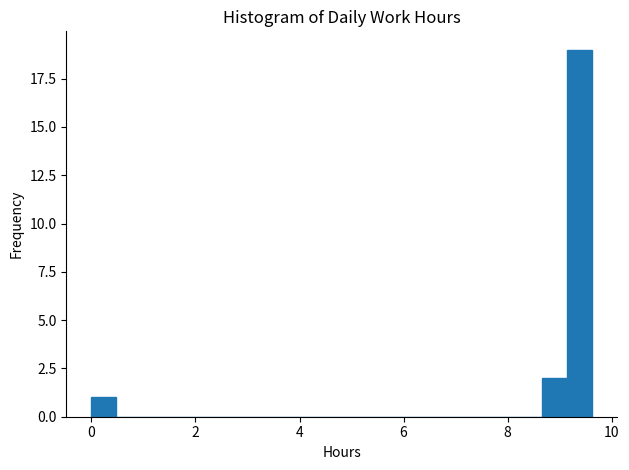

Read against the x-axis, roughly where is the centre of the tallest bar?

9.4